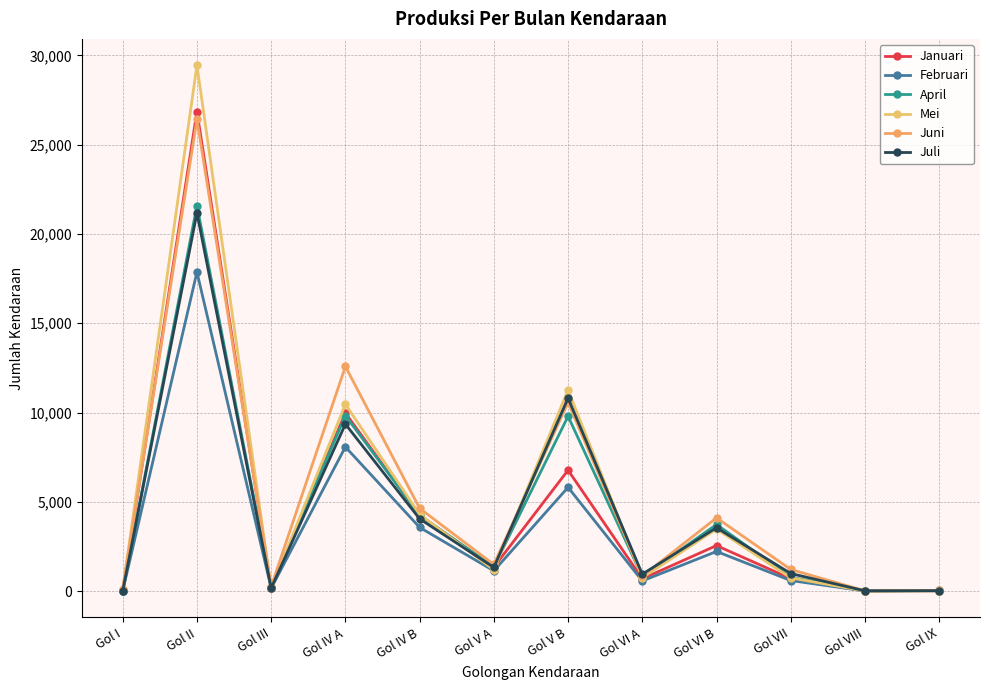

The value of April at Gol IX is 37. True or false?

True